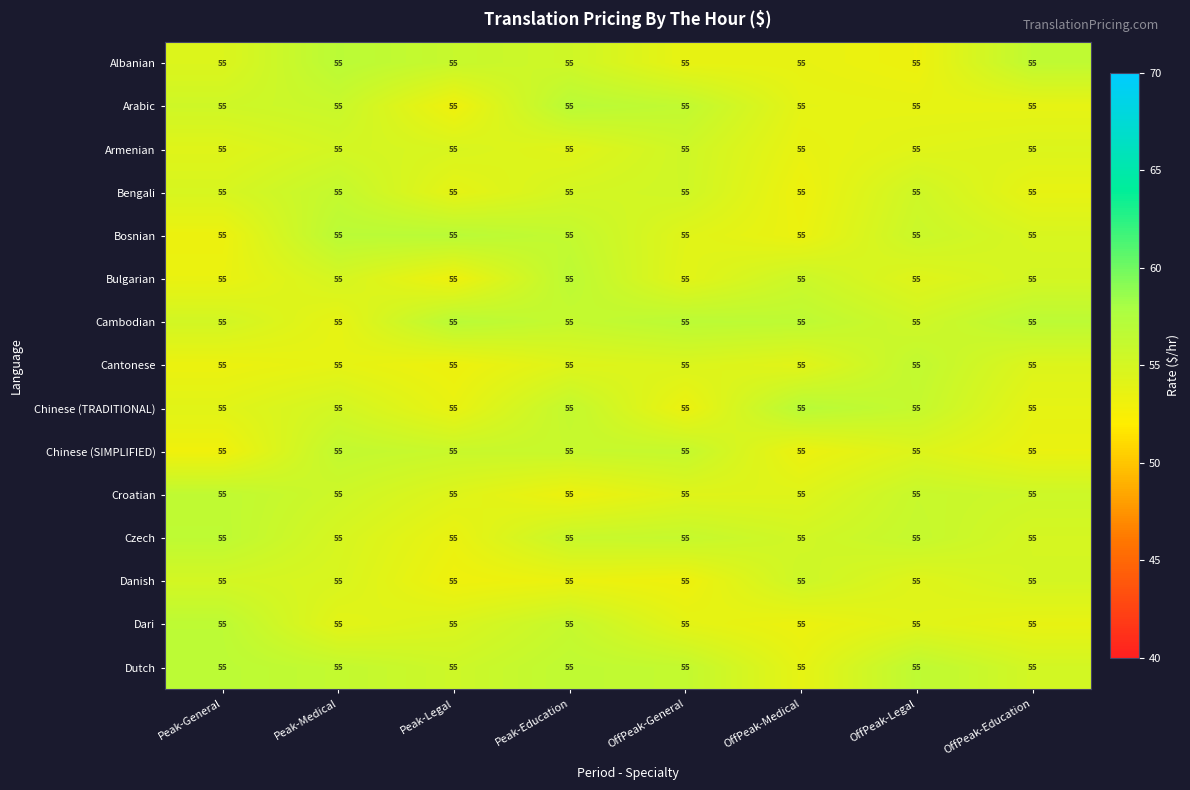

Count the number of data series in this chart.

15